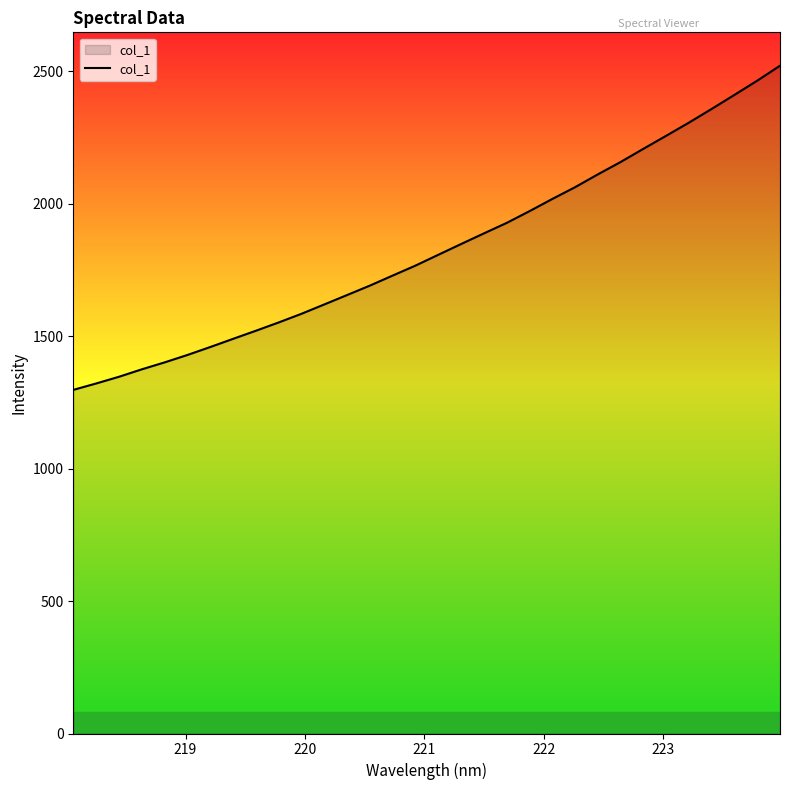

What is the difference between the maximum and minimum values?

1223.4